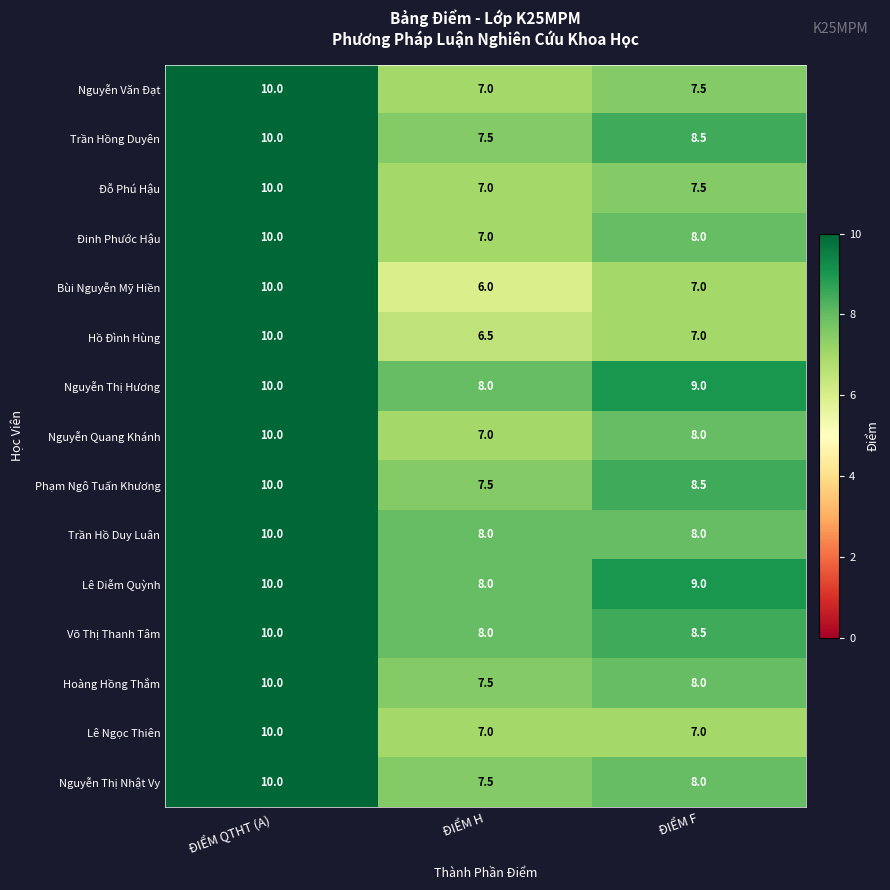

What is the difference between the highest and lowest values at ĐIỂM H?

2.0